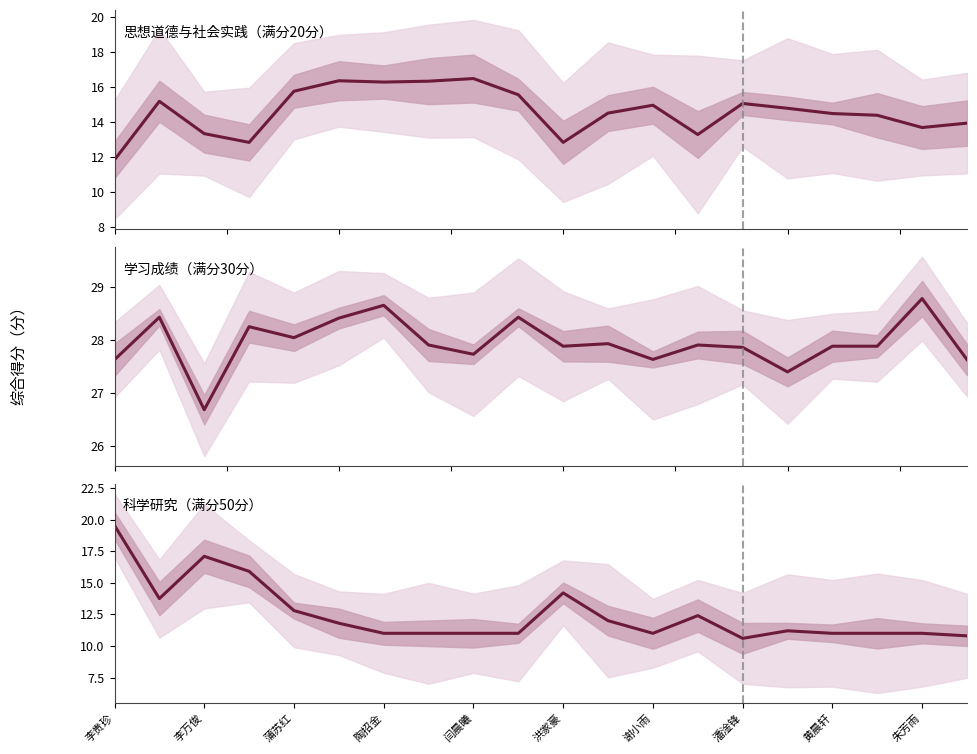

Which series has the largest total across all categories?

学习成绩（满分30分）